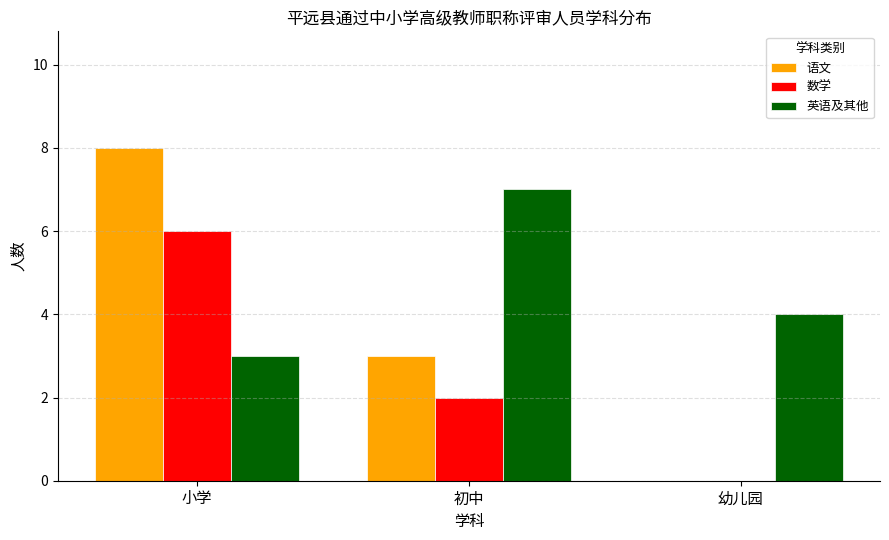

How many groups of bars are there?

3